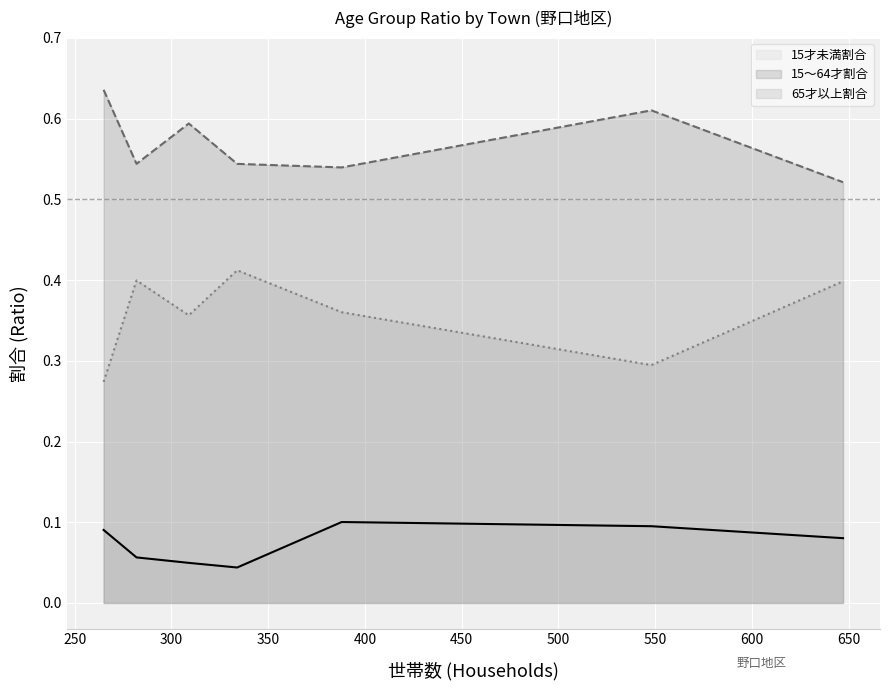

How many lines are shown in the chart?

3